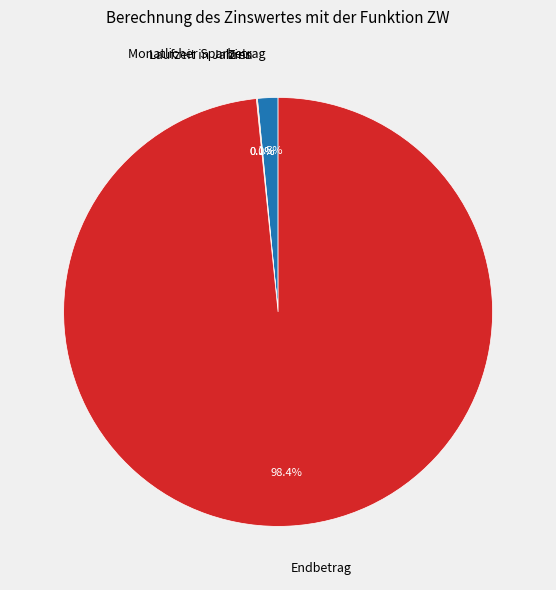

What is the largest slice in the pie chart?

Endbetrag